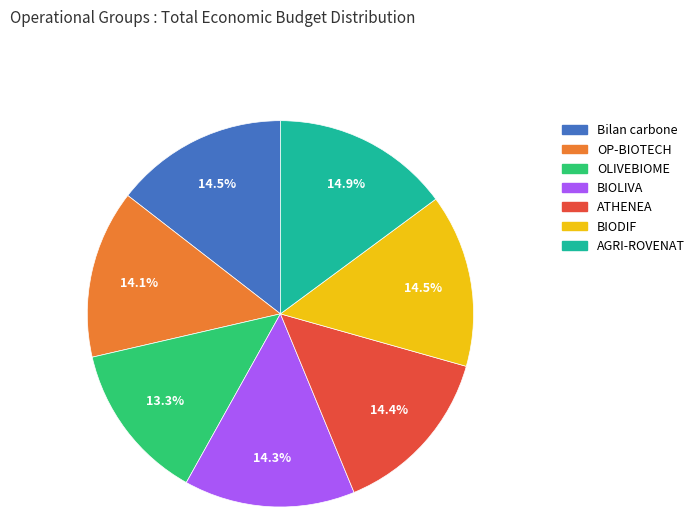

Count the number of slices in the pie.

7